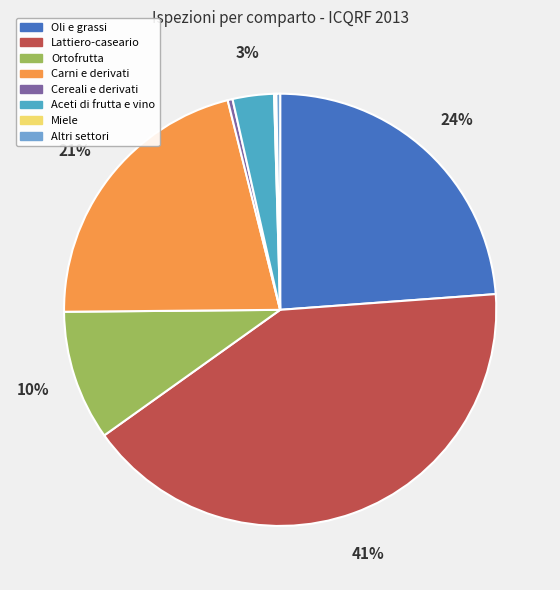

Which has a higher value, Carni e derivati or Ortofrutta?

Carni e derivati